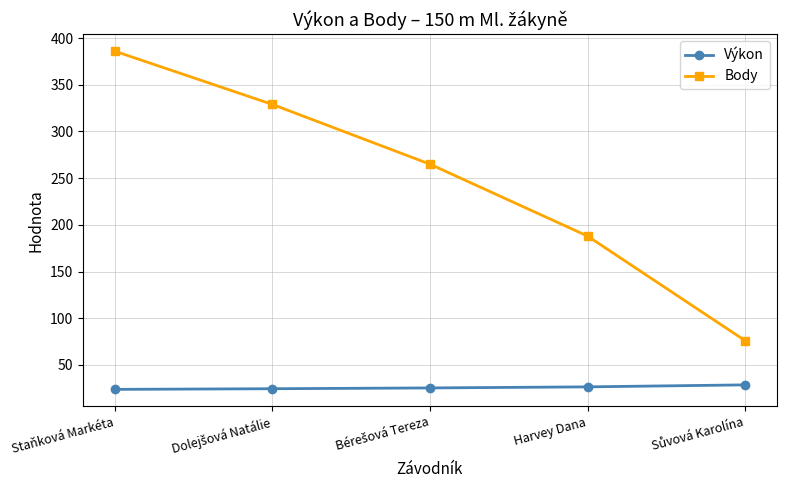

What is the approximate value of Výkon at Staňková Markéta?

23.8